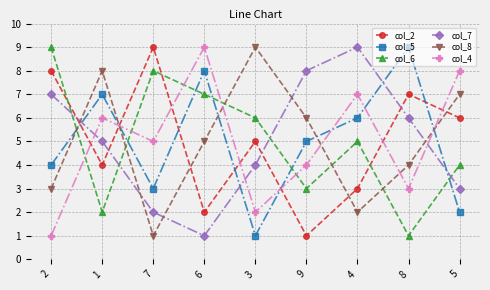

At how many categories does at least one series exceed 7?

9